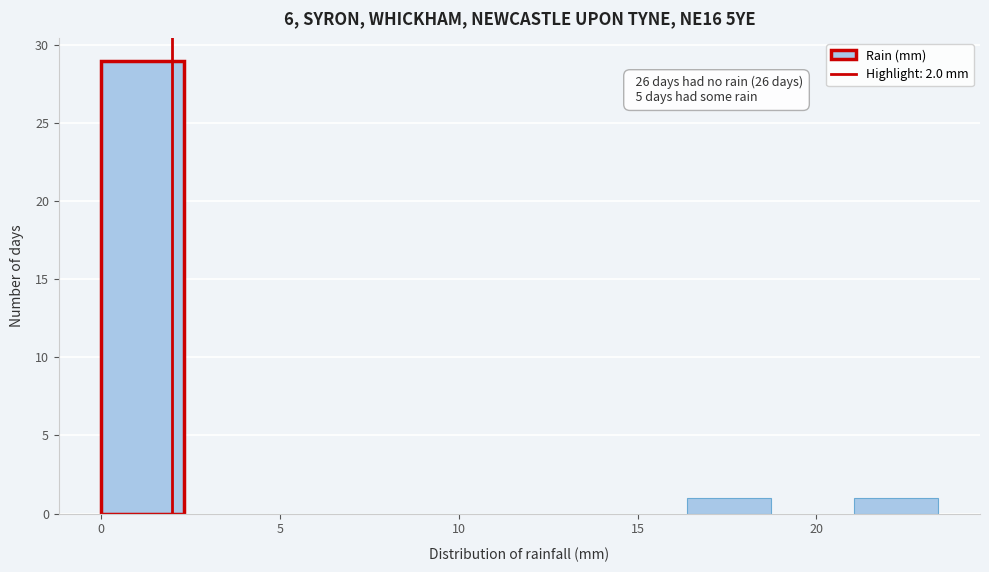

Over which range of the x-axis is the bar tallest?

0.0 to 2.5